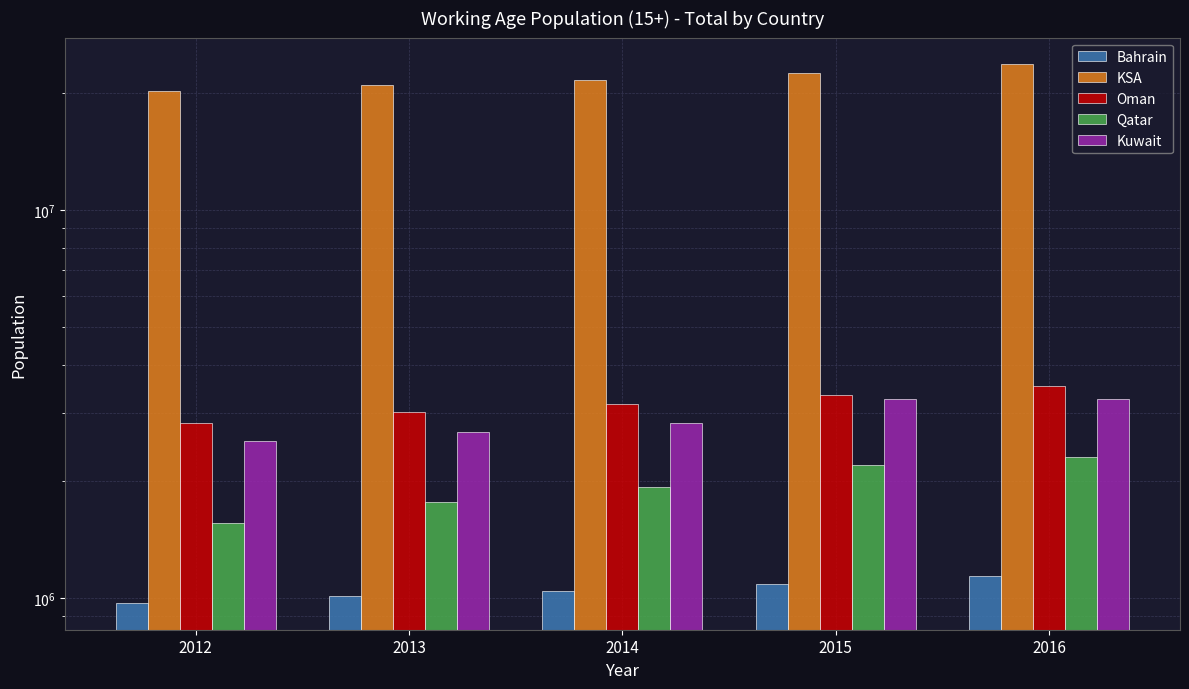

What are all the series names shown in the legend?

Bahrain, KSA, Oman, Qatar, Kuwait